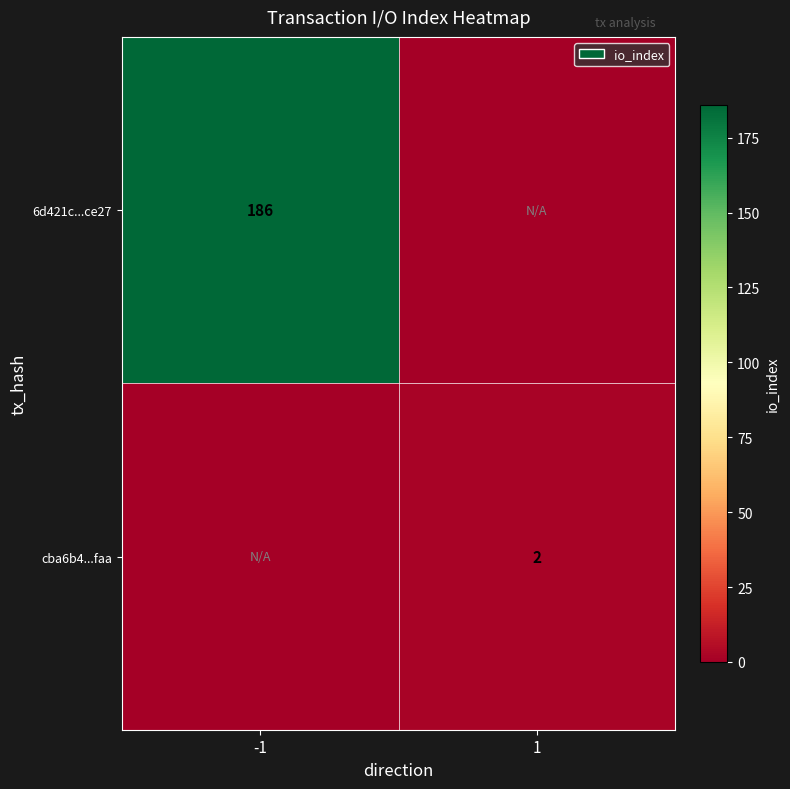

Is it true that 6d421c...ce27 equals 186 at -1?

True